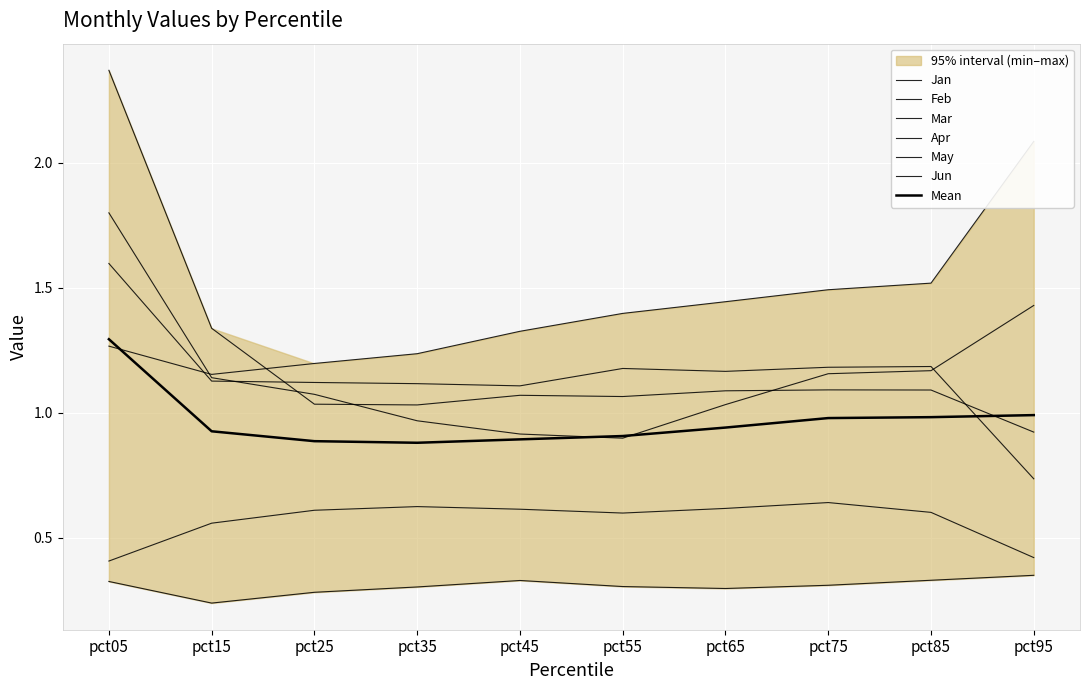

Which category has the highest value in the Feb series?

pct05